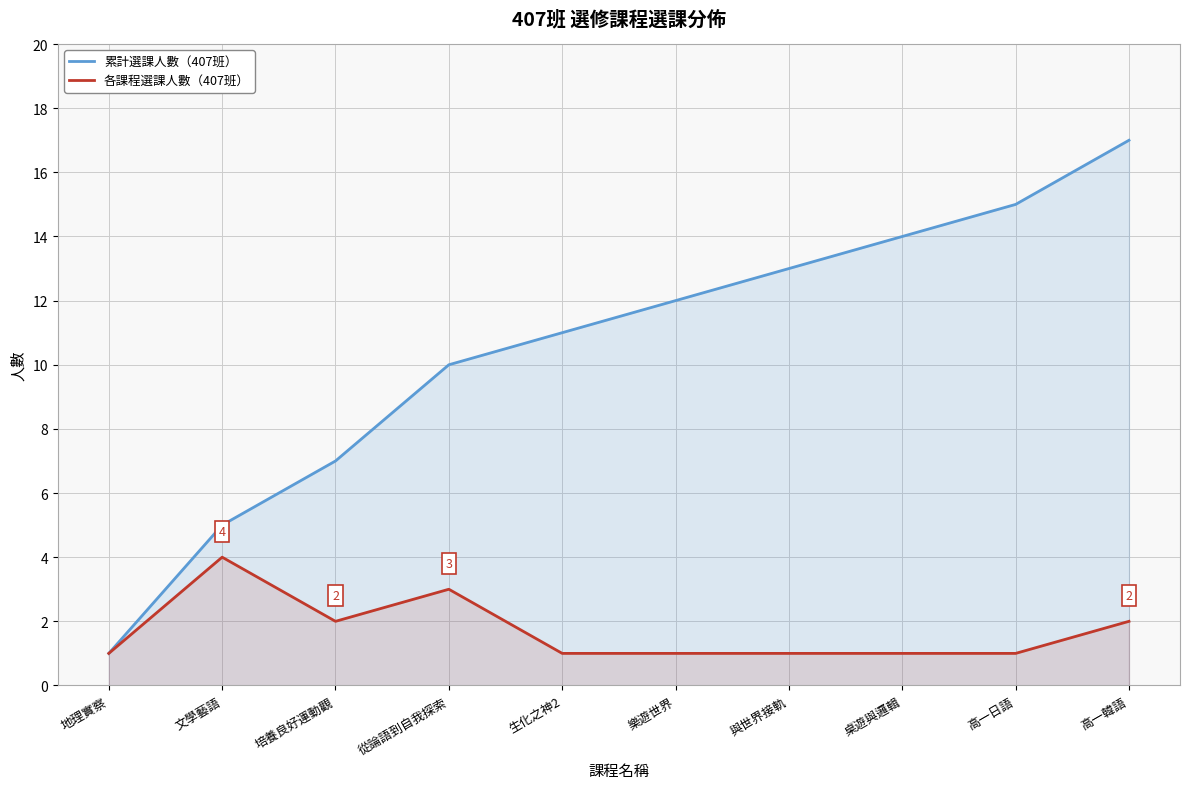

Rank the series by their maximum value, from highest to lowest.

累計選課人數（407班）, 各課程選課人數（407班）